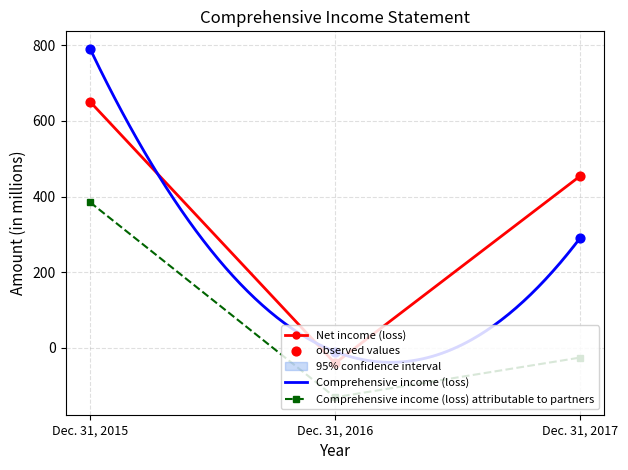

What are all the series names shown in the legend?

Net income (loss), Comprehensive income (loss), Comprehensive income (loss) attributable to partners